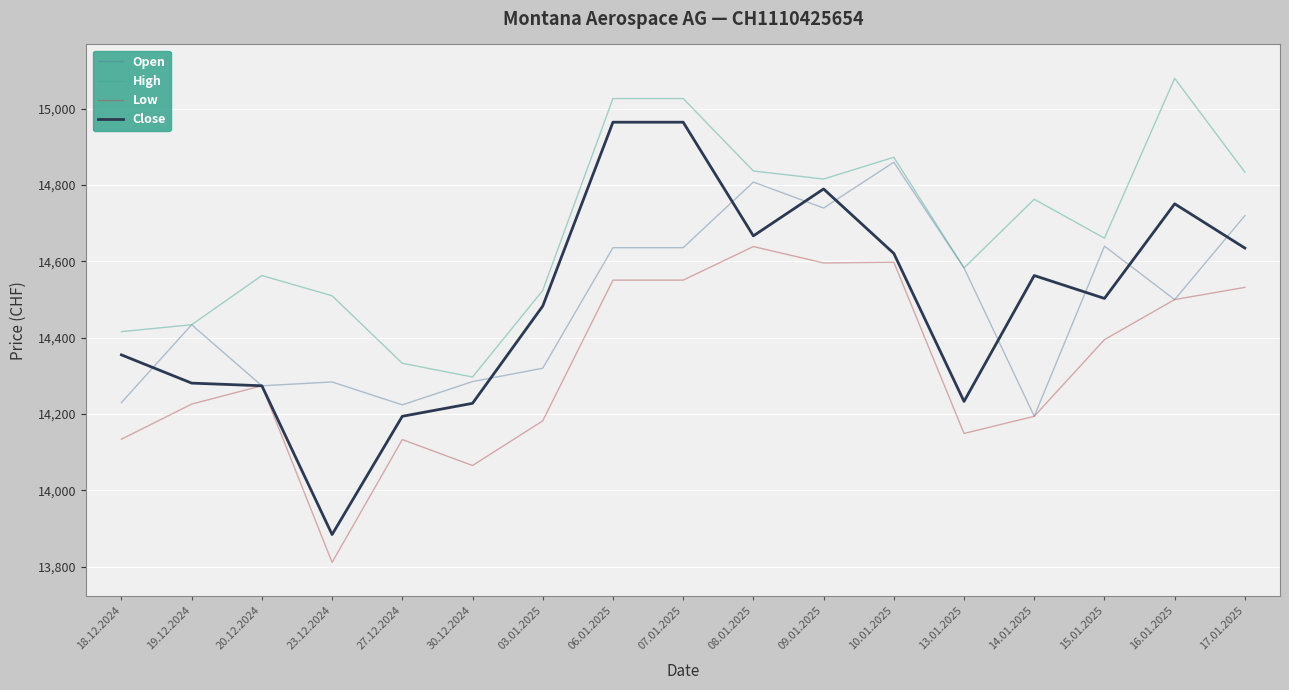

Which label corresponds to the smallest value in the chart?

23.12.2024